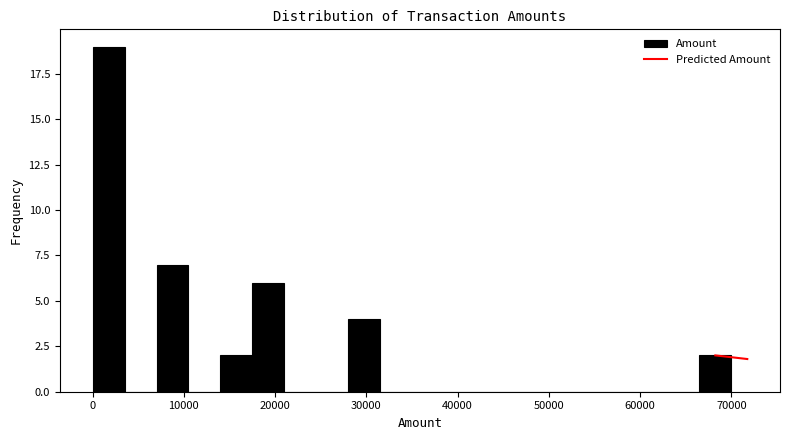

Read against the x-axis, roughly where is the centre of the tallest bar?

2000